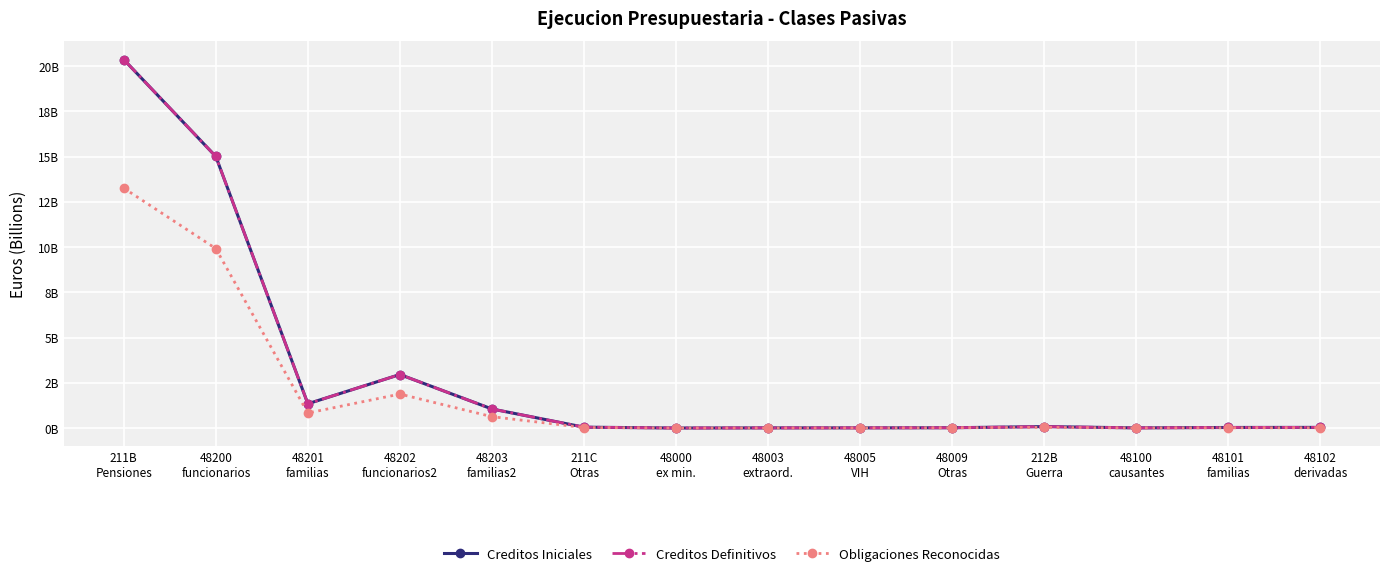

At 48102
derivadas, list the series in order from largest to smallest.

Creditos Iniciales, Creditos Definitivos, Obligaciones Reconocidas